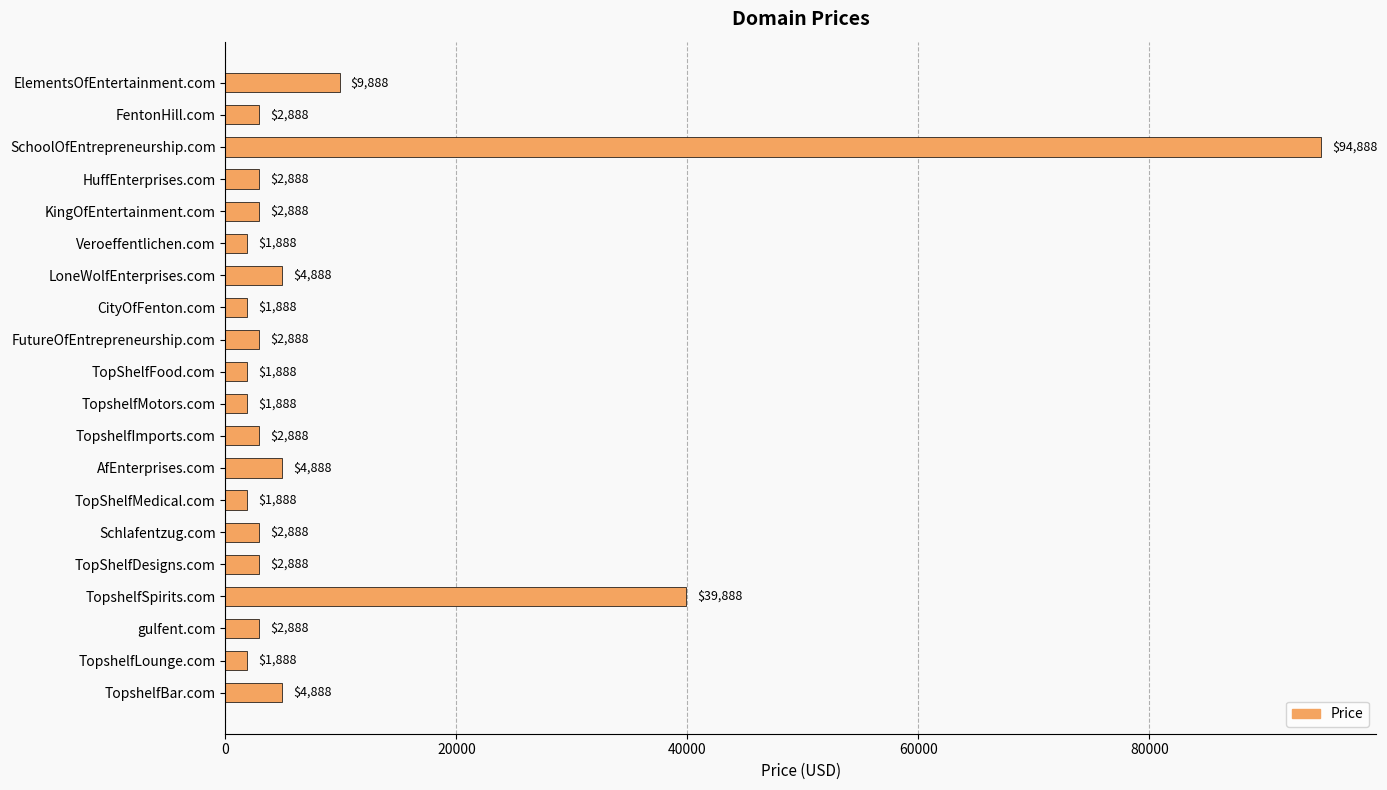

What is the value of the 13th bar from the top?

4888